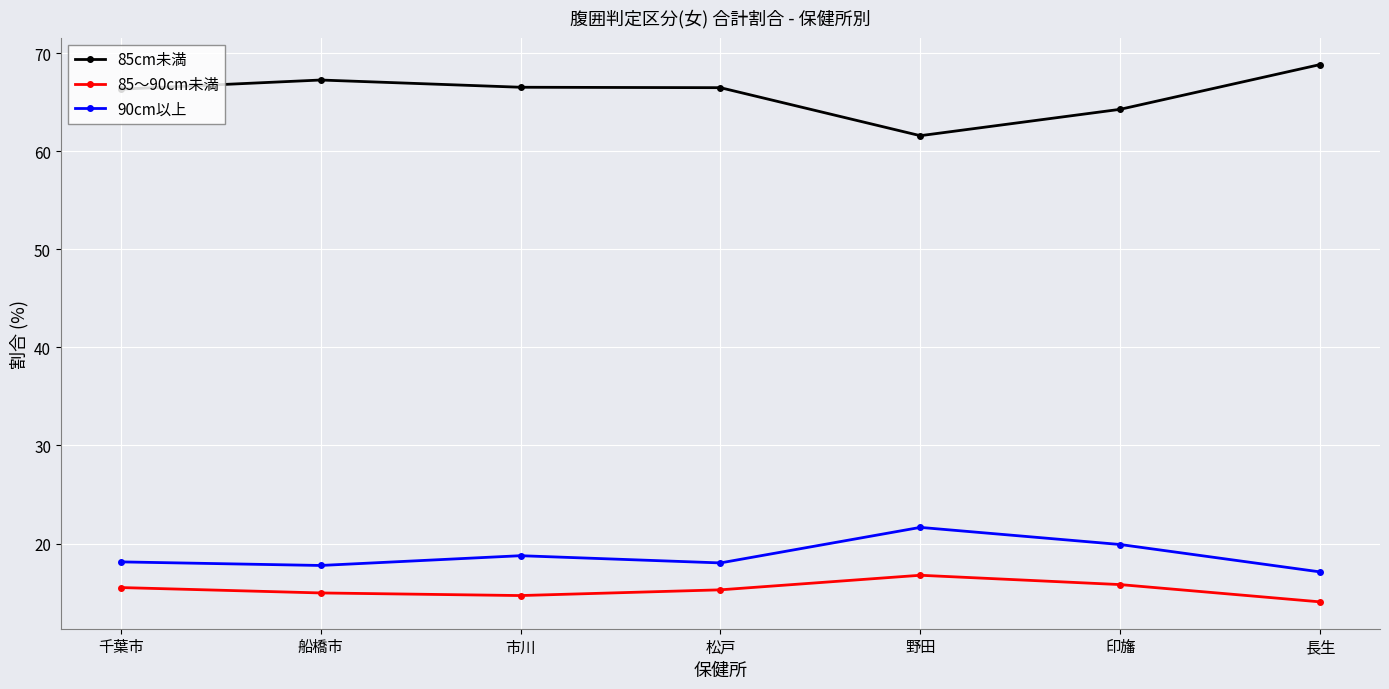

Between 市川 and 野田, which series saw the biggest shift?

85cm未満